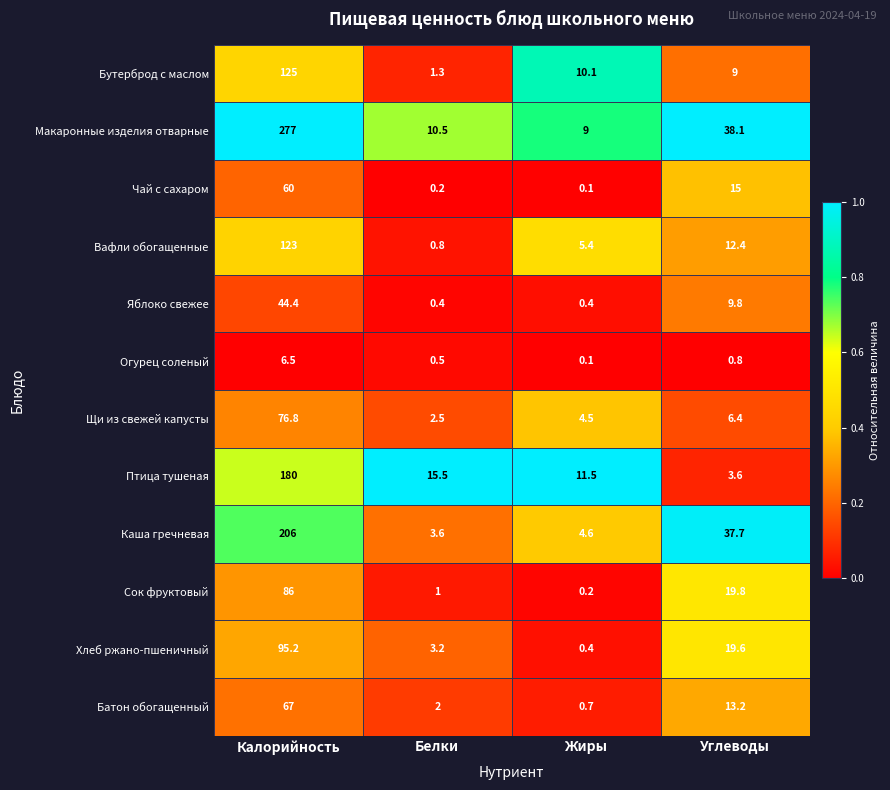

At how many categories does at least one series exceed 0?

4